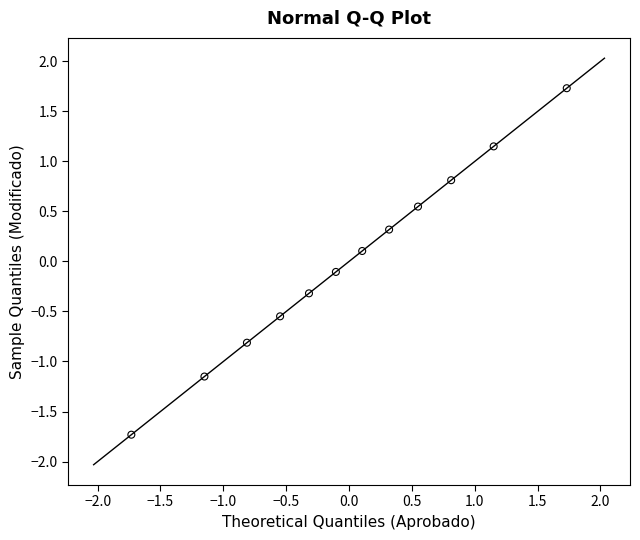

What is the range of X values (max minus min)?

3.5